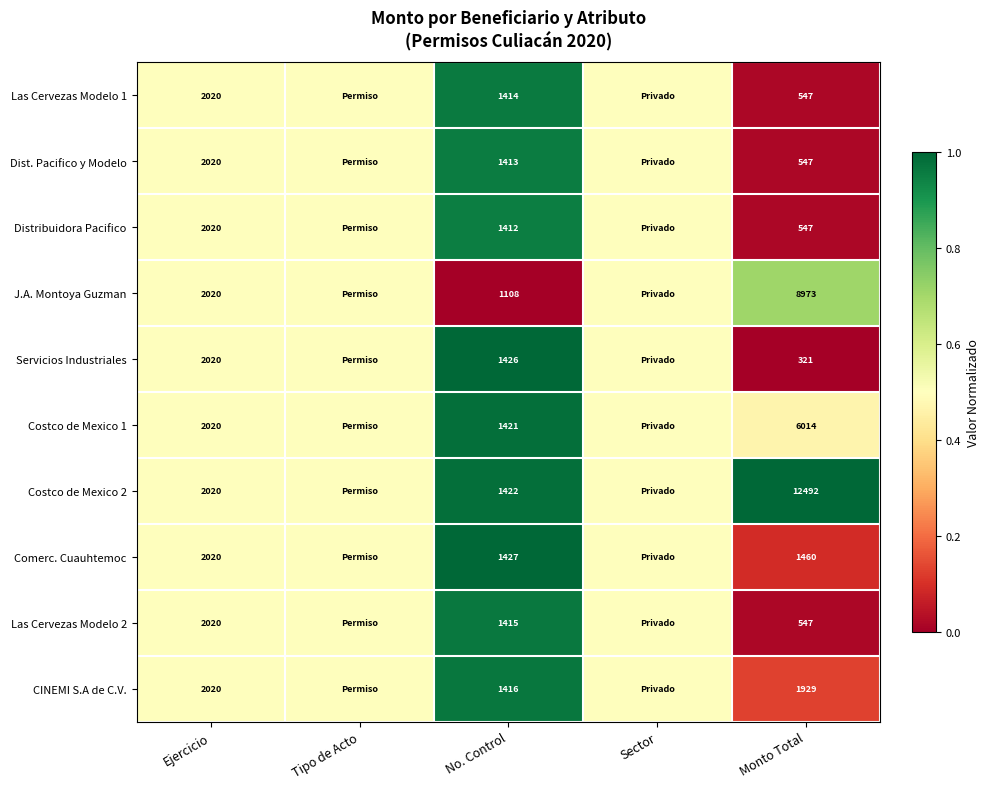

Between No. Control and Monto Total, which series saw the biggest shift?

Costco de Mexico 2